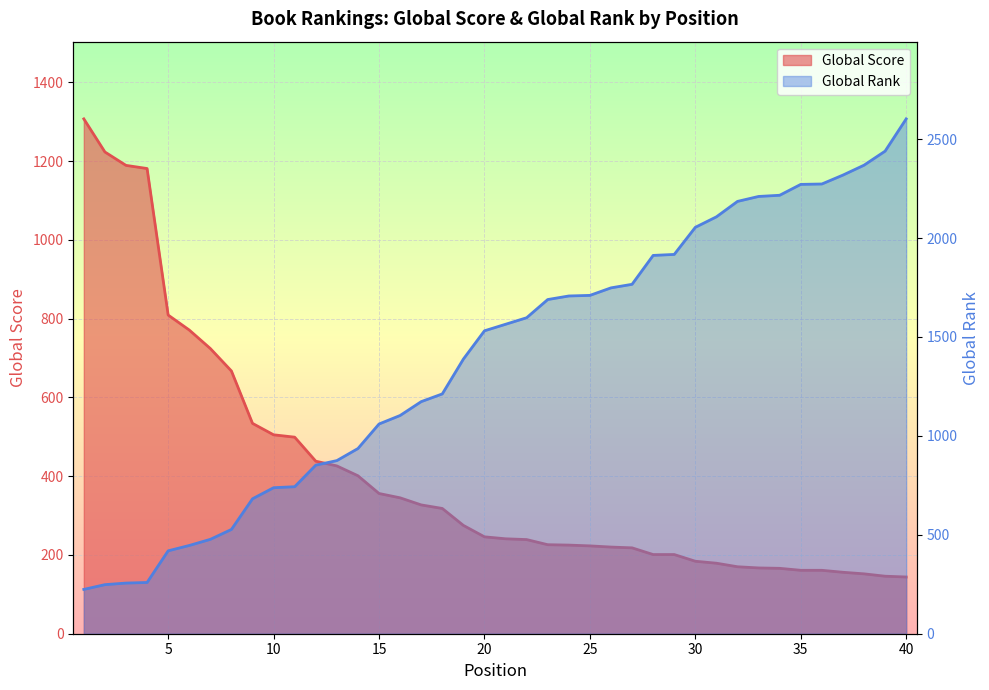

Which series has the largest total across all categories?

Global Rank